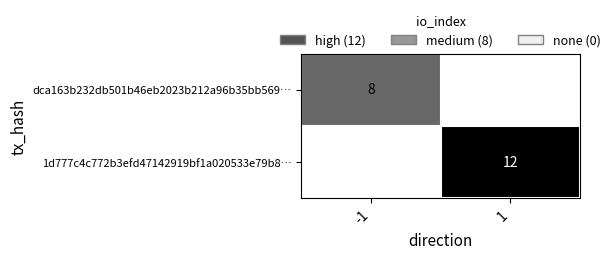

Is it true that 1d777c4c772b3efd47142919bf1a020533e79b8… equals 20 at 1?

False